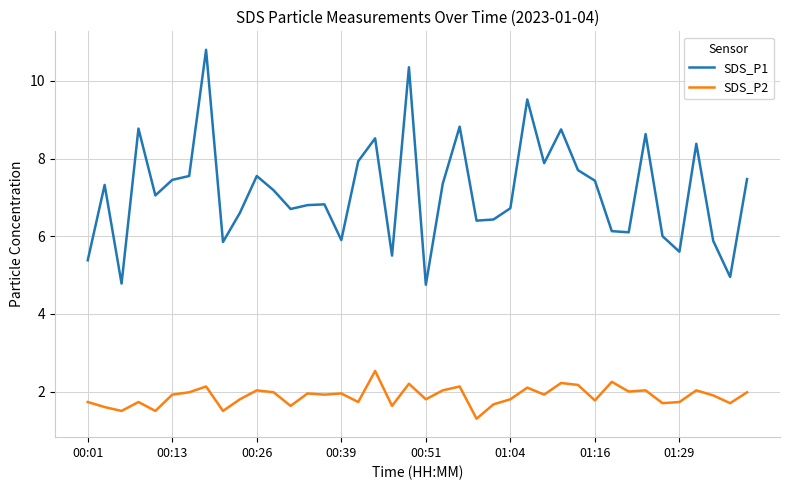

True or false: SDS_P1 has more than 2 points higher than both neighbors.

True